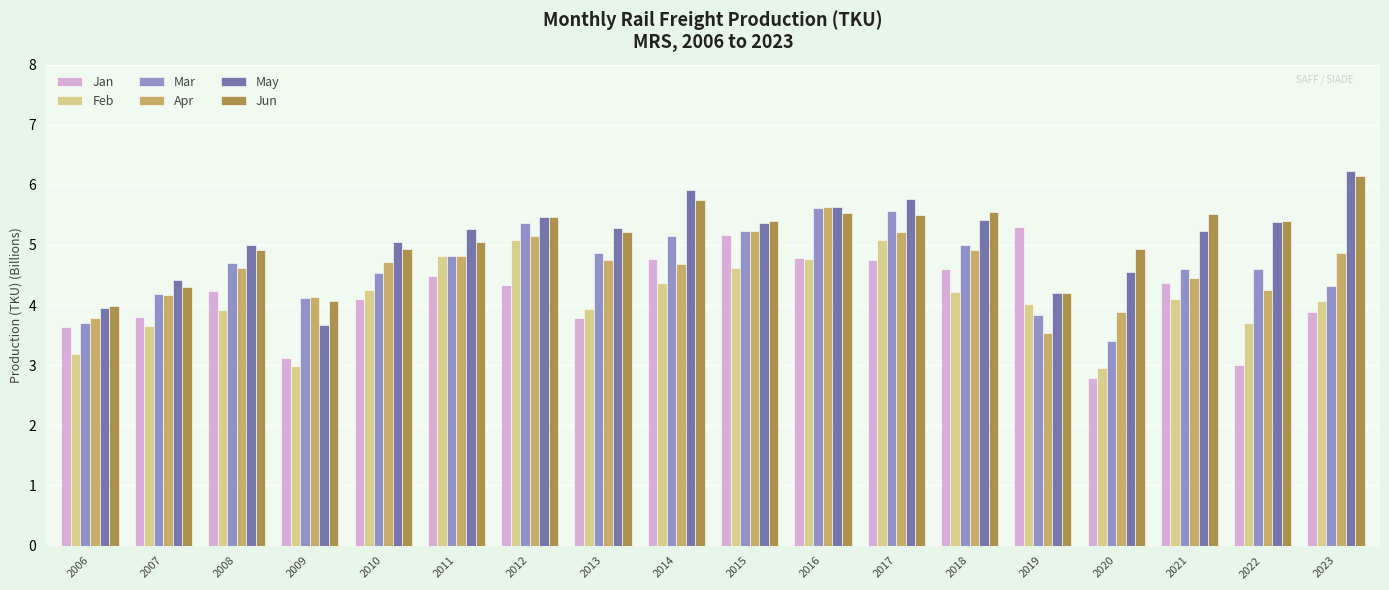

What value does the Apr series have at 2006?

3.8